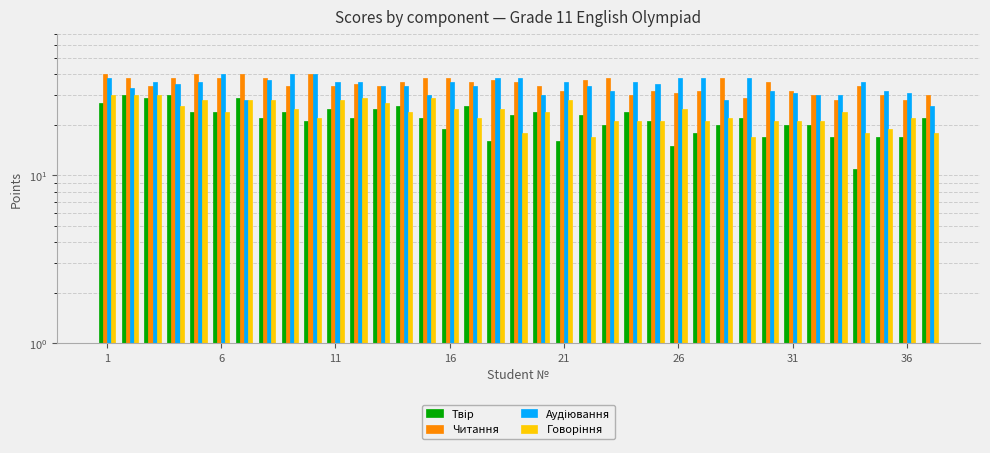

At which category is the sum across all series the highest?

1